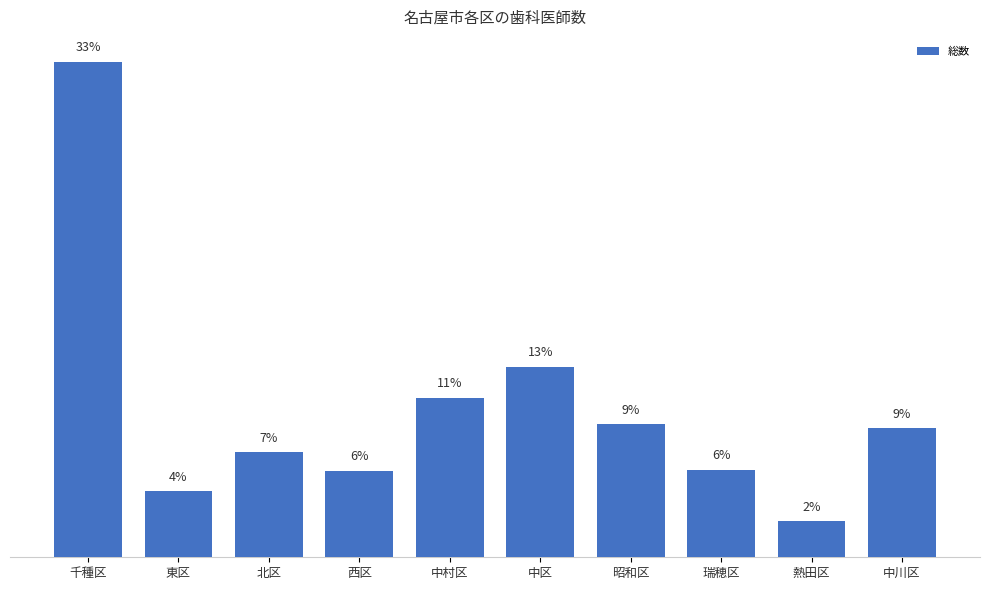

What is the ratio of the value at 中村区 to the value at 中区?

0.8